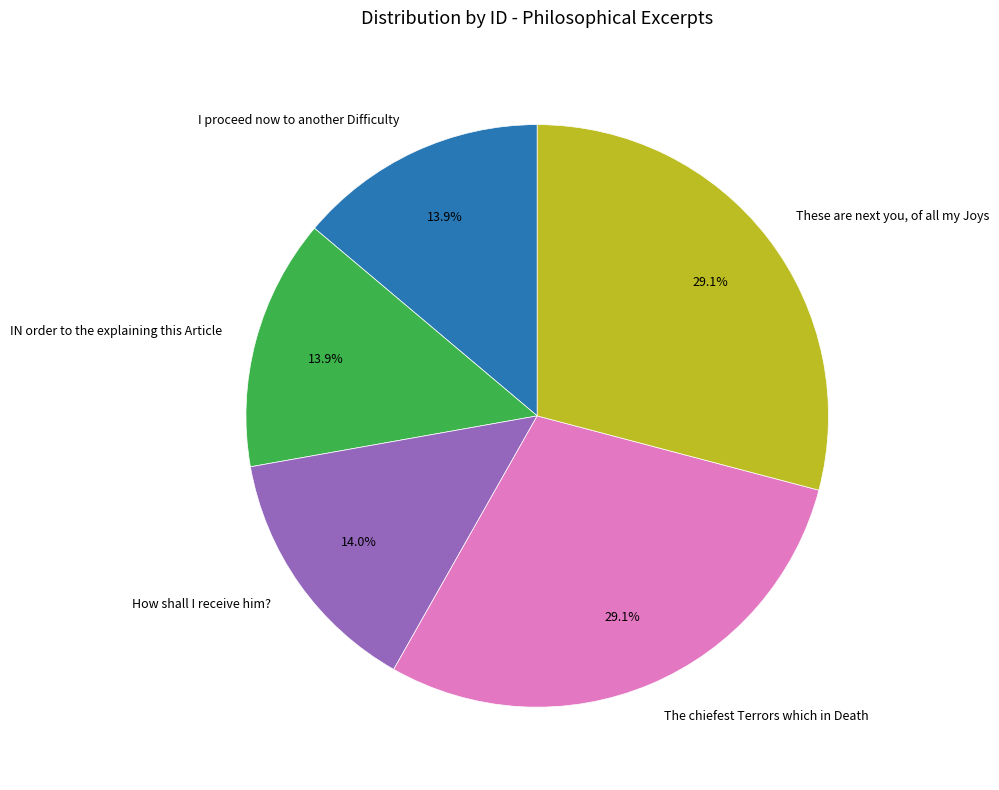

What is the ratio of the value at IN order to the explaining this Article to the value at The chiefest Terrors which in Death?

0.5